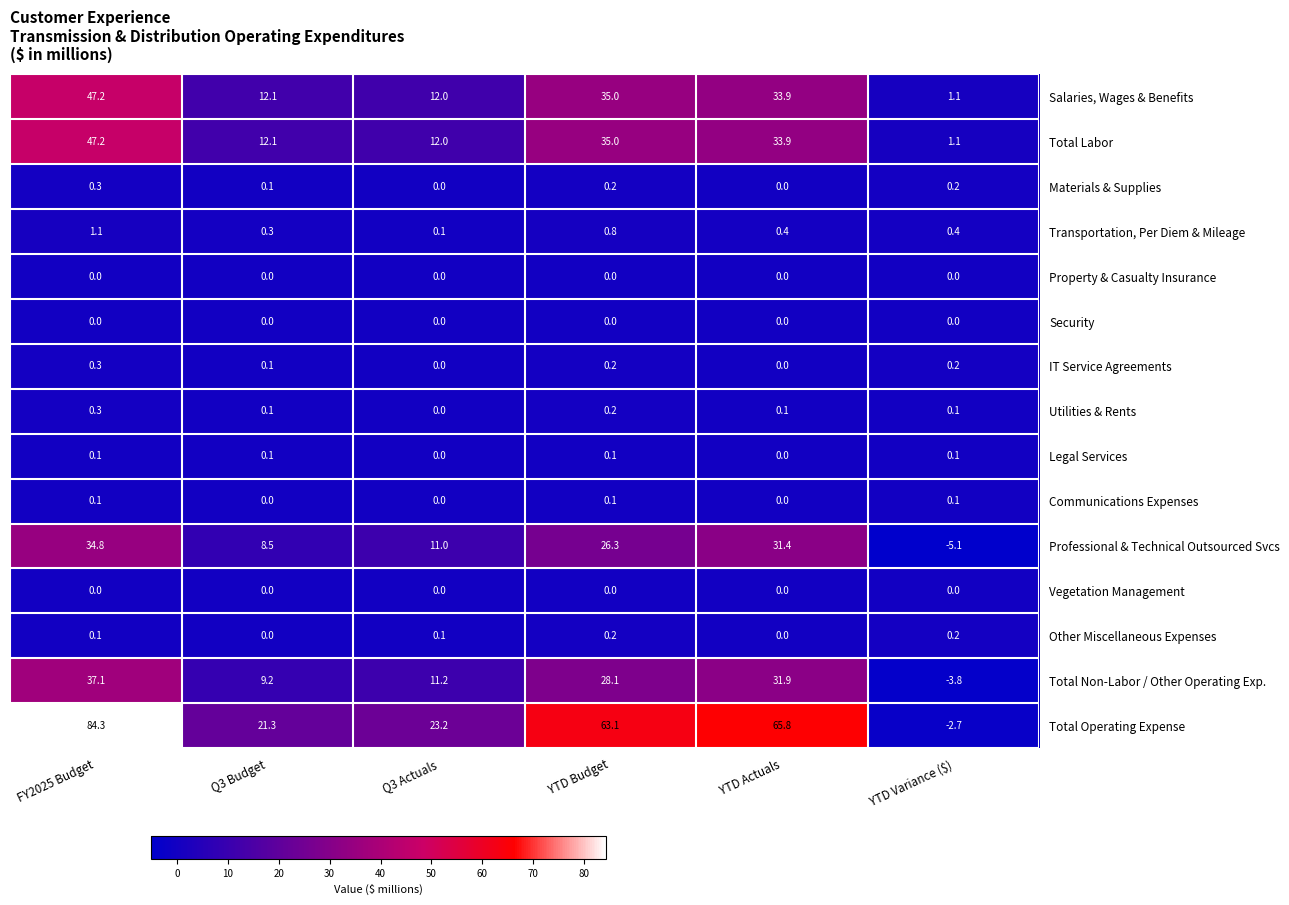

Which series changed the most between Q3 Budget and YTD Actuals?

Total Operating Expense